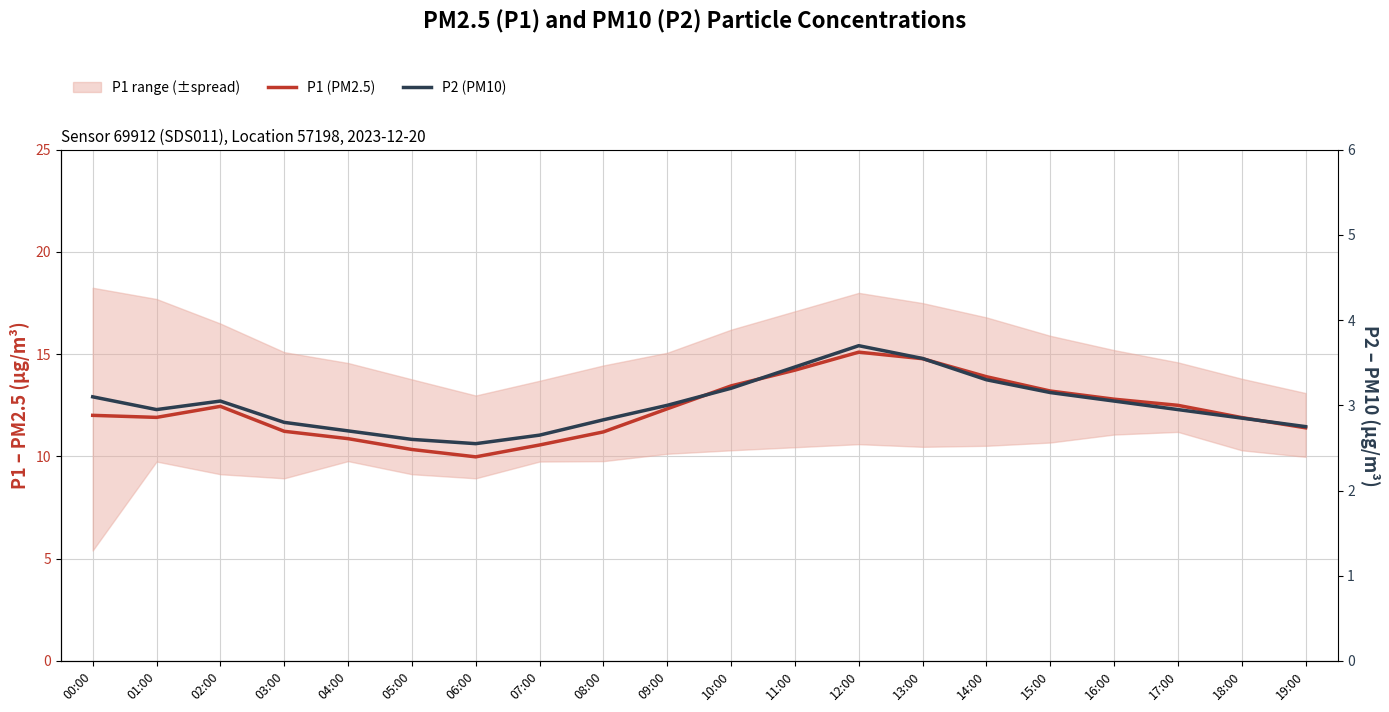

True or false: P1 (PM2.5) has a value of 11.2 at 08:00.

True